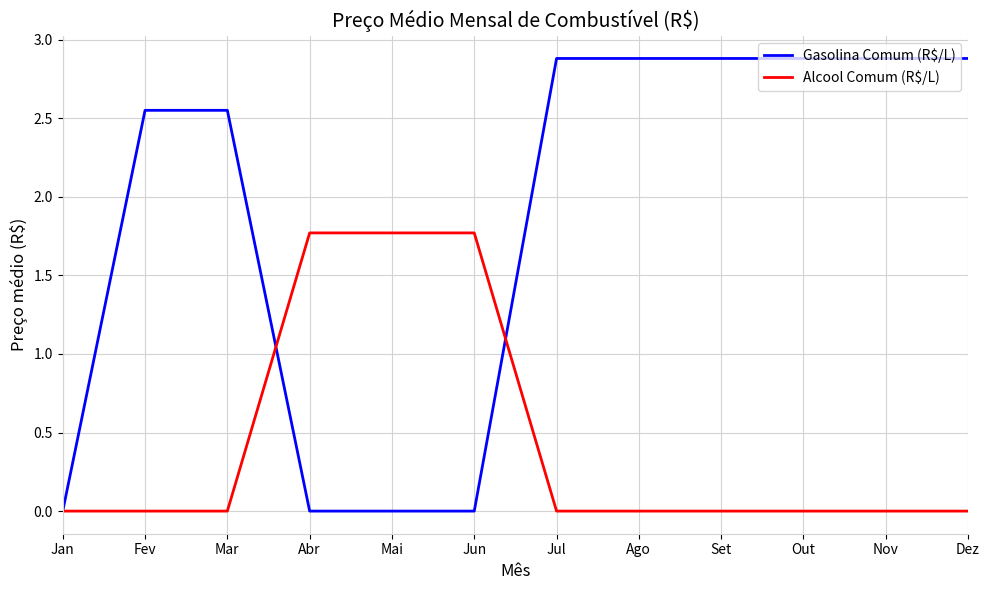

What position from the left is Set?

9